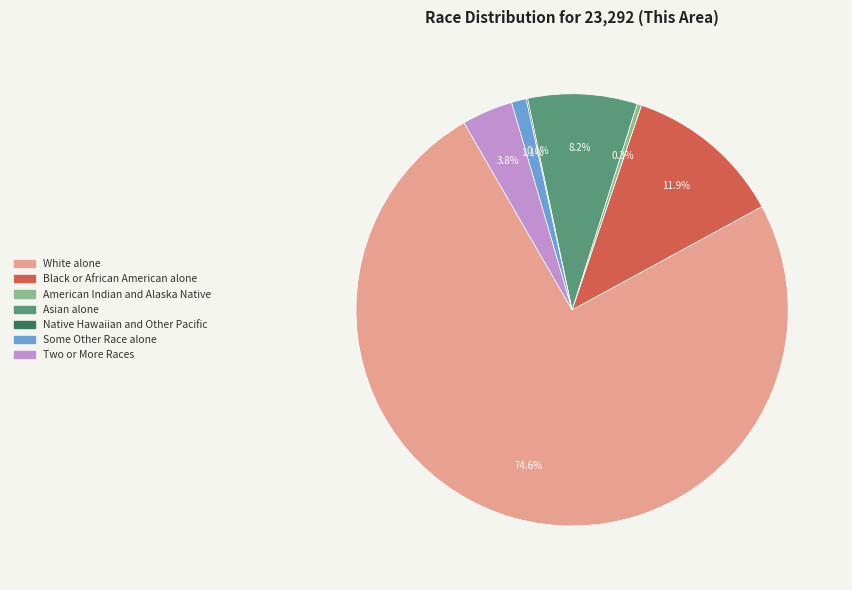

Which slice is the largest?

White alone